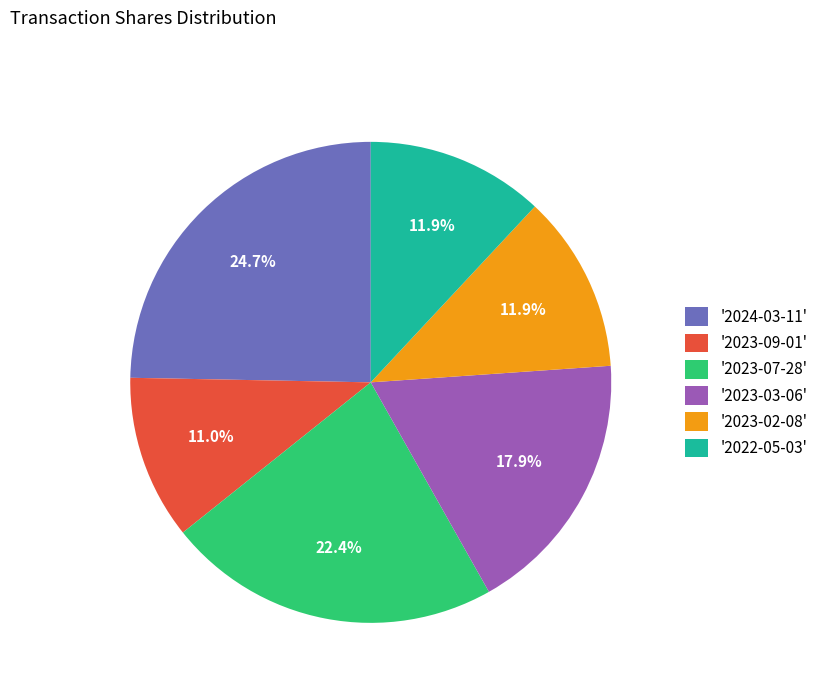

What percentage do '2023-09-01' and '2023-07-28' together represent?

33.5%